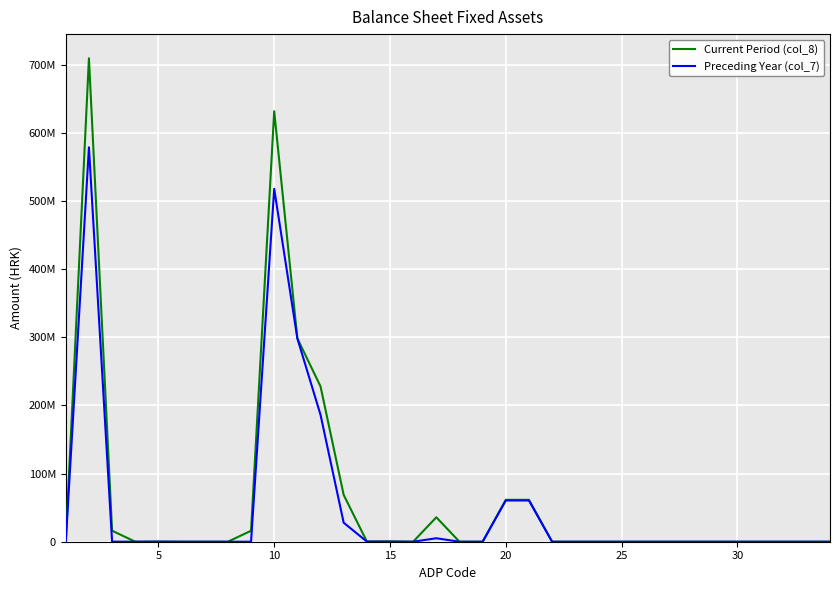

What is the sum of all Preceding Year (col_7) values?

1735694746